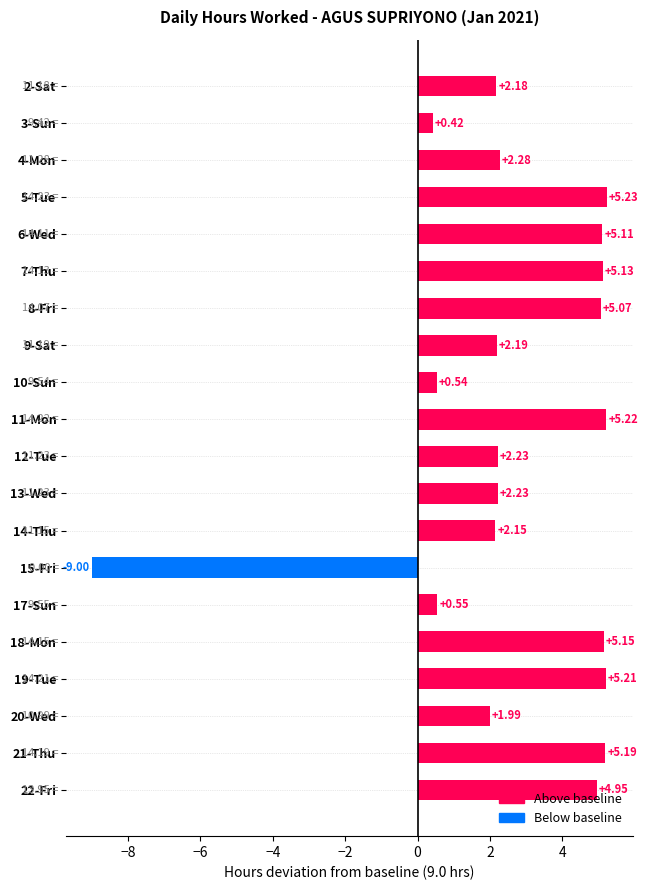

Which has a higher value, 15-Fri or 22-Fri?

22-Fri